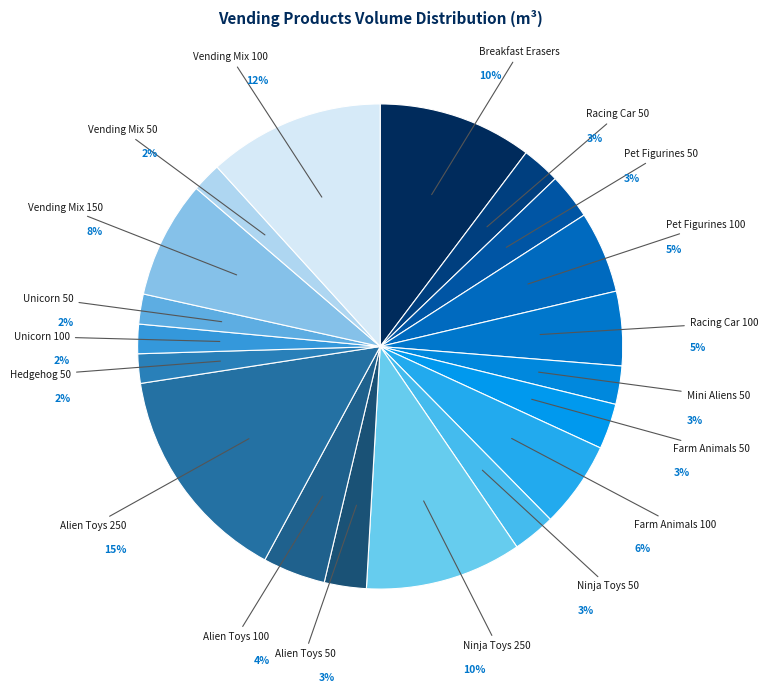

How many slices are in this pie chart?

19